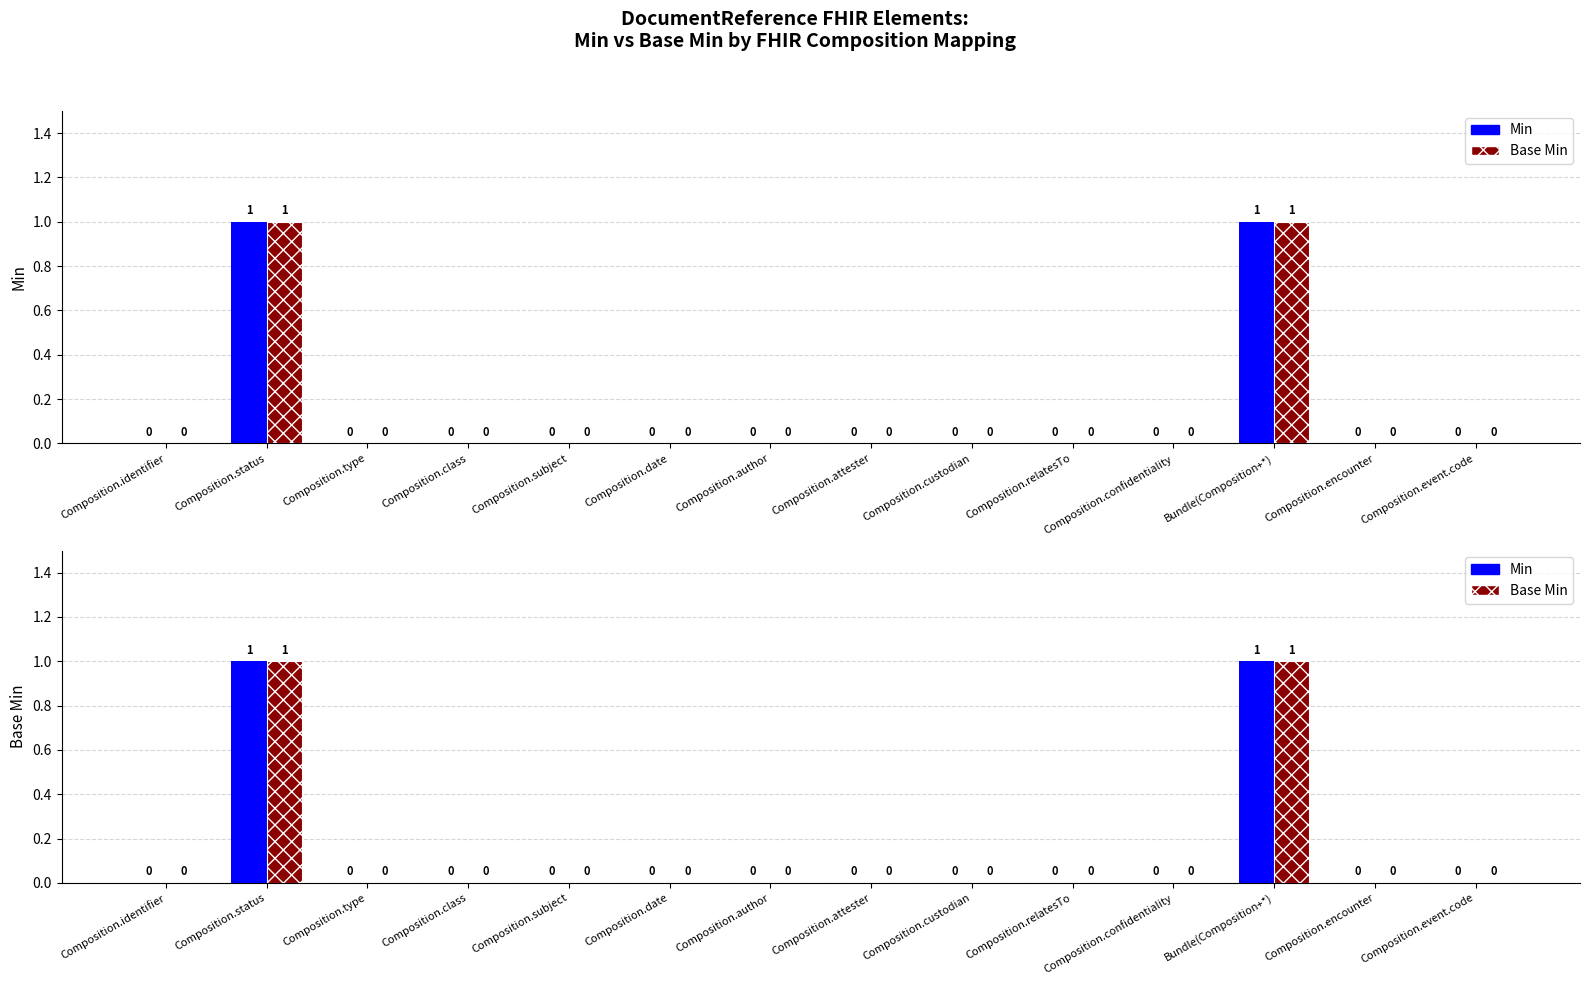

How many Min values are between 0 and 1?

14